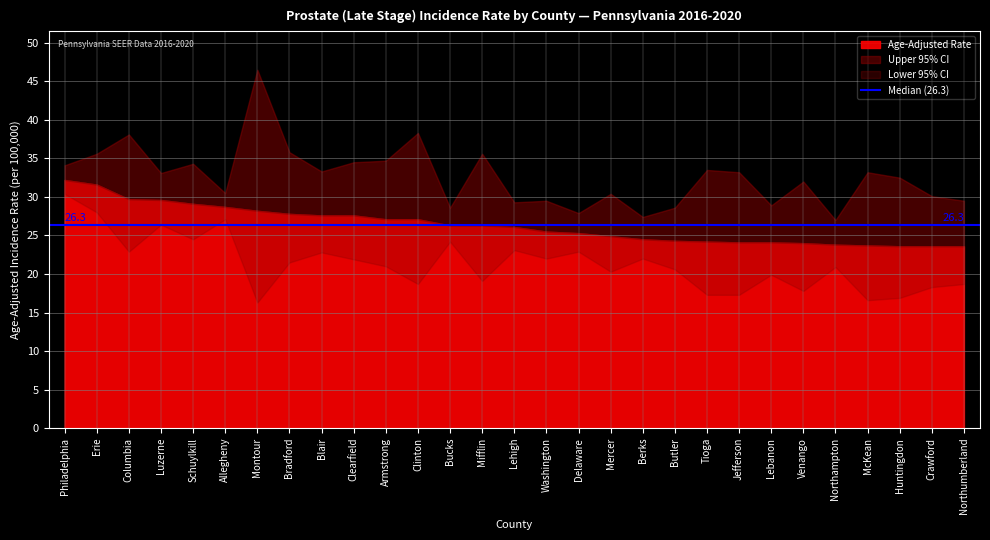

What is the value of the Age-Adjusted Rate point at the 9th from the left?

27.6